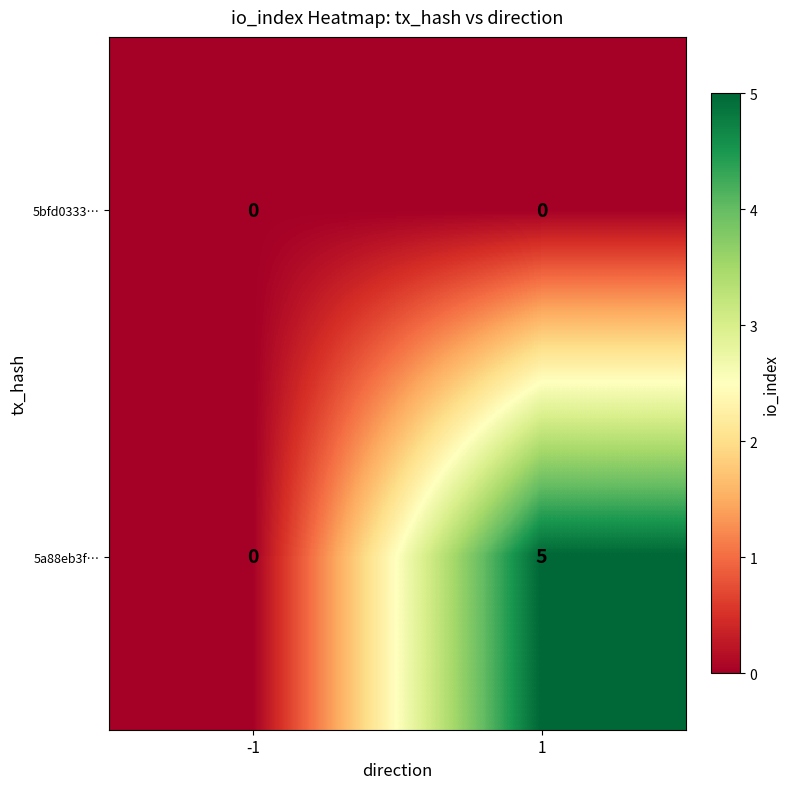

At 1, list the series in order from smallest to largest.

5bfd0333…, 5a88eb3f…